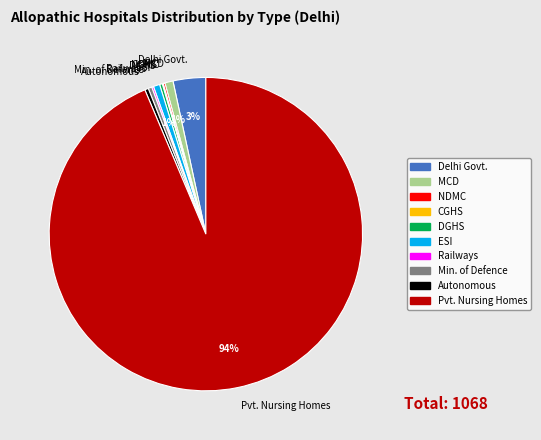

Which category accounts for the majority?

Pvt. Nursing Homes